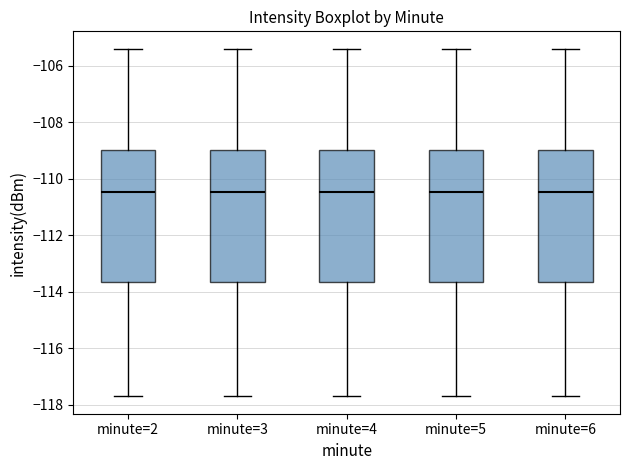

Where does the median line of the box for minute=6 sit on the y-axis? The values are not printed on the chart, so give them approximately, as read against the axis.

-110.4